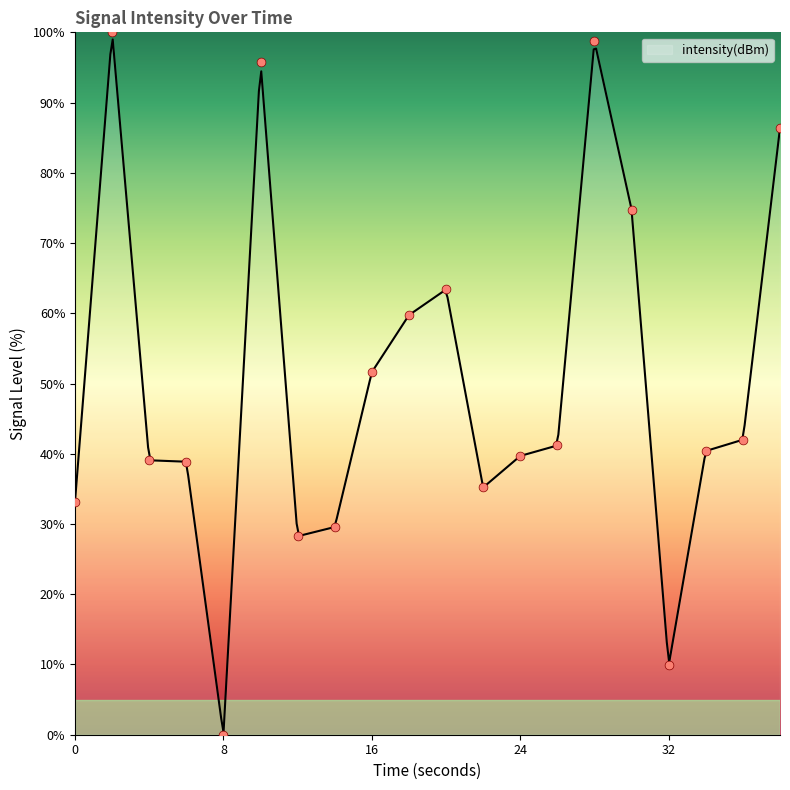

What is the change in value from 16 to 20?

+11.8